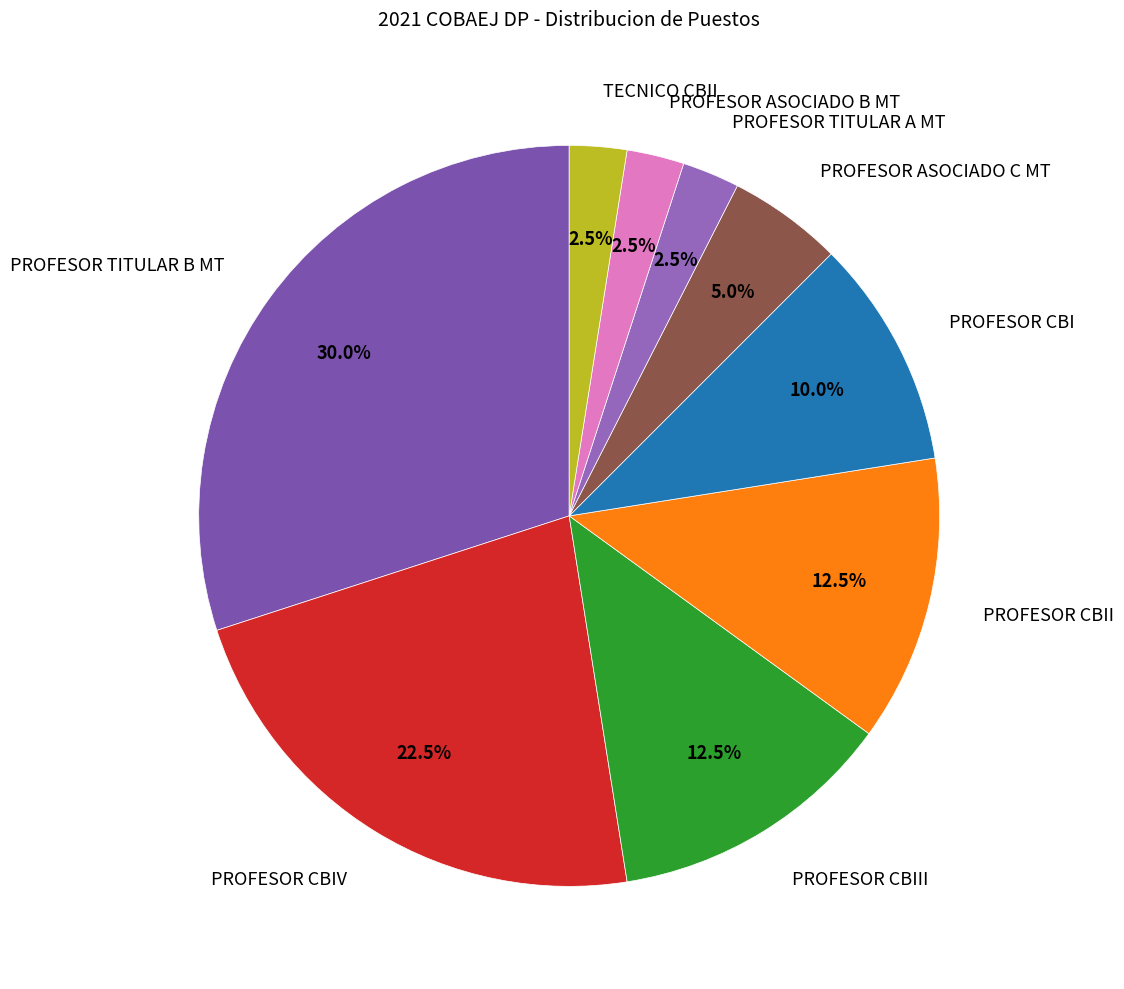

What is the largest slice in the pie chart?

PROFESOR TITULAR B MT